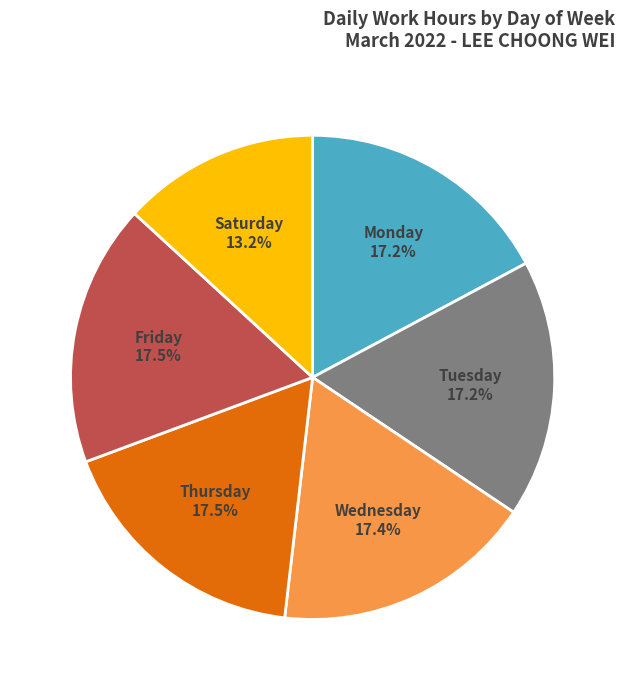

Is the sum of Wednesday and Thursday greater than half?

No